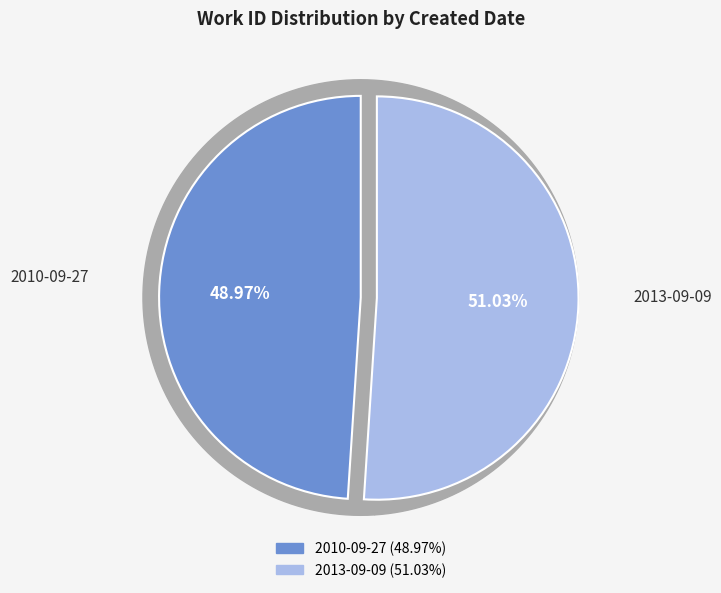

What percentage is the 2013-09-09 slice, to the nearest percent?

51%